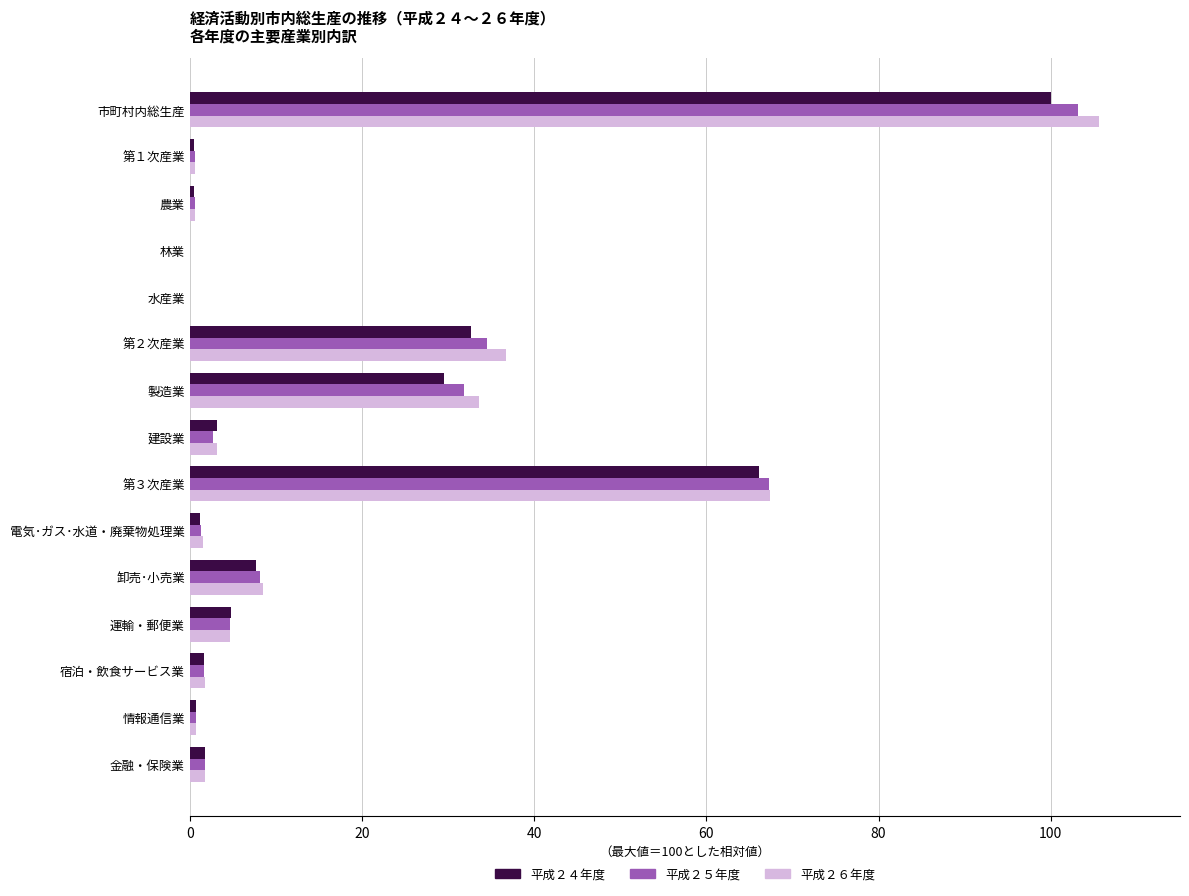

What is the approximate value of 平成２６年度 at 建設業?

3.1